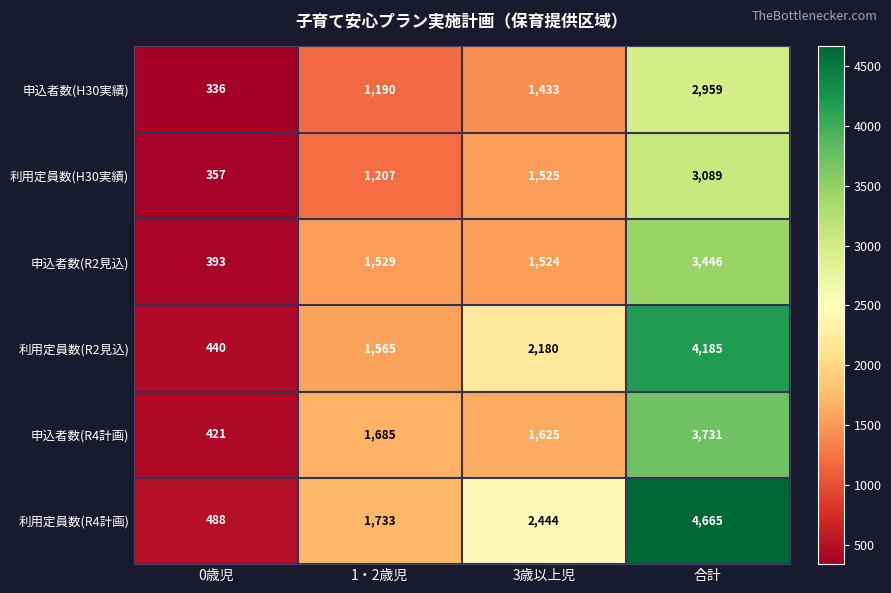

What is the spread (max minus min) of values at 0歳児?

152